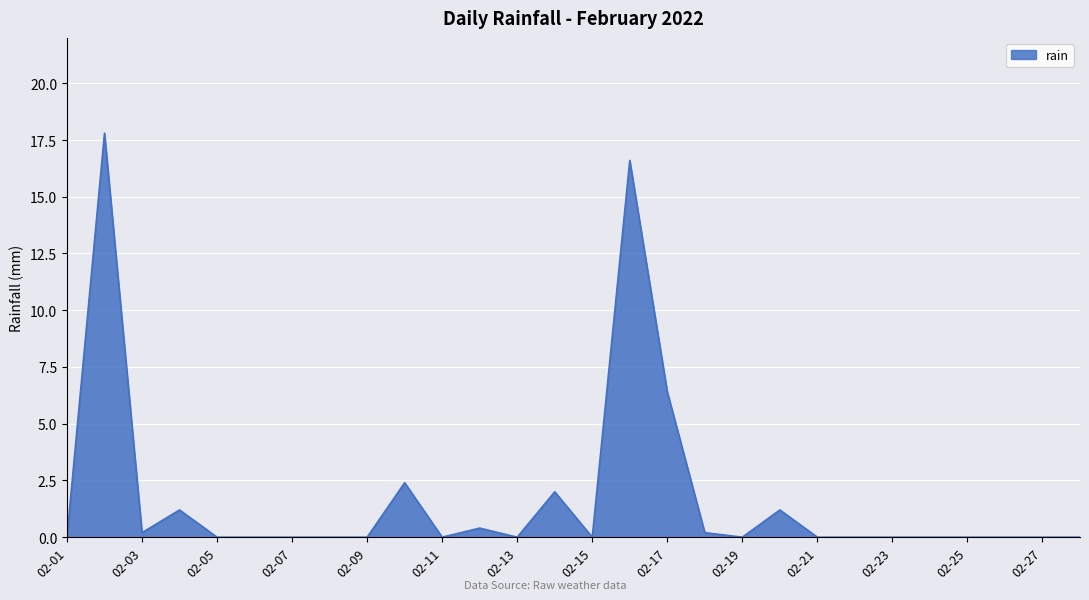

Reading left to right, transcribe all the data shown in this chart.

0.0	17.8	0.2	1.2	0.0	0.0	0.0	0.0	0.0	2.4	0.0	0.4	0.0	2.0	0.0	16.6	6.4	0.2	0.0	1.2	0.0	0.0	0.0	0.0	0.0	0.0	0.0	0.0